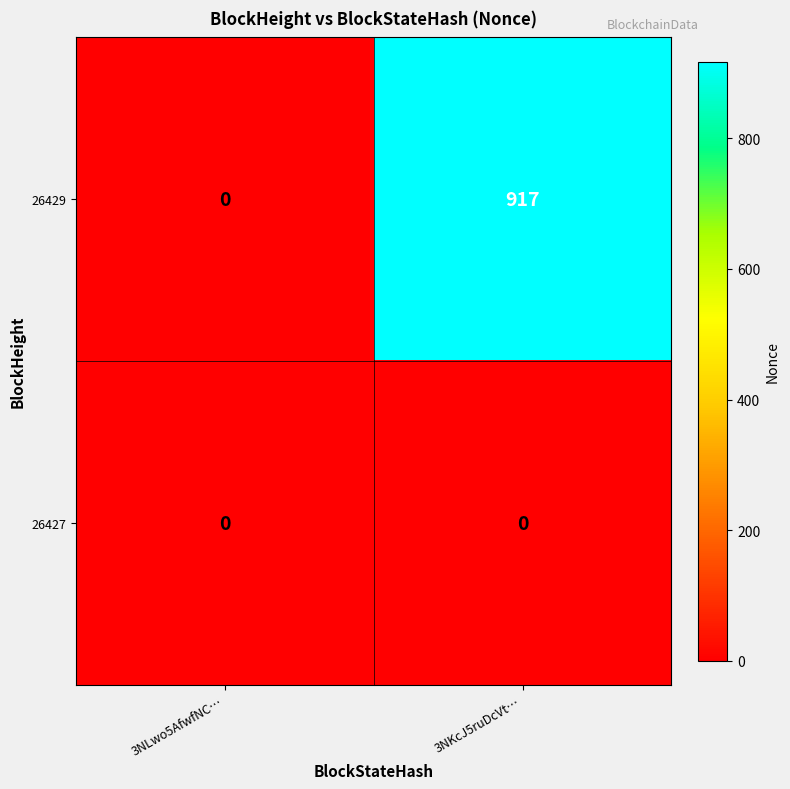

Reading right to left, transcribe all the data shown in this chart.

26429: 917	0
26427: 0	0